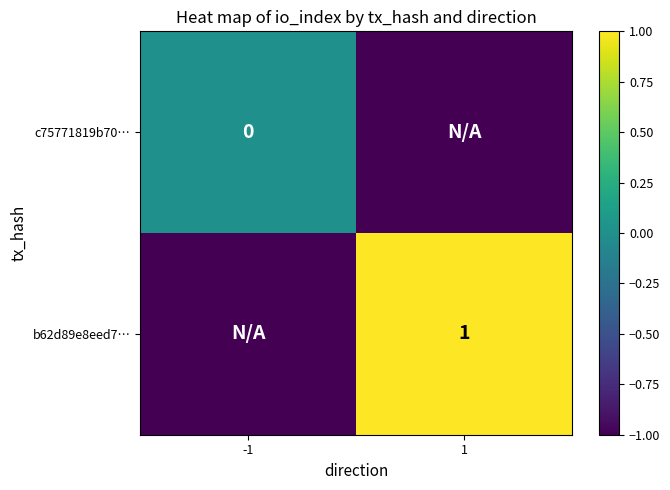

The value of b62d89e8eed7… at 1 is 2. True or false?

False